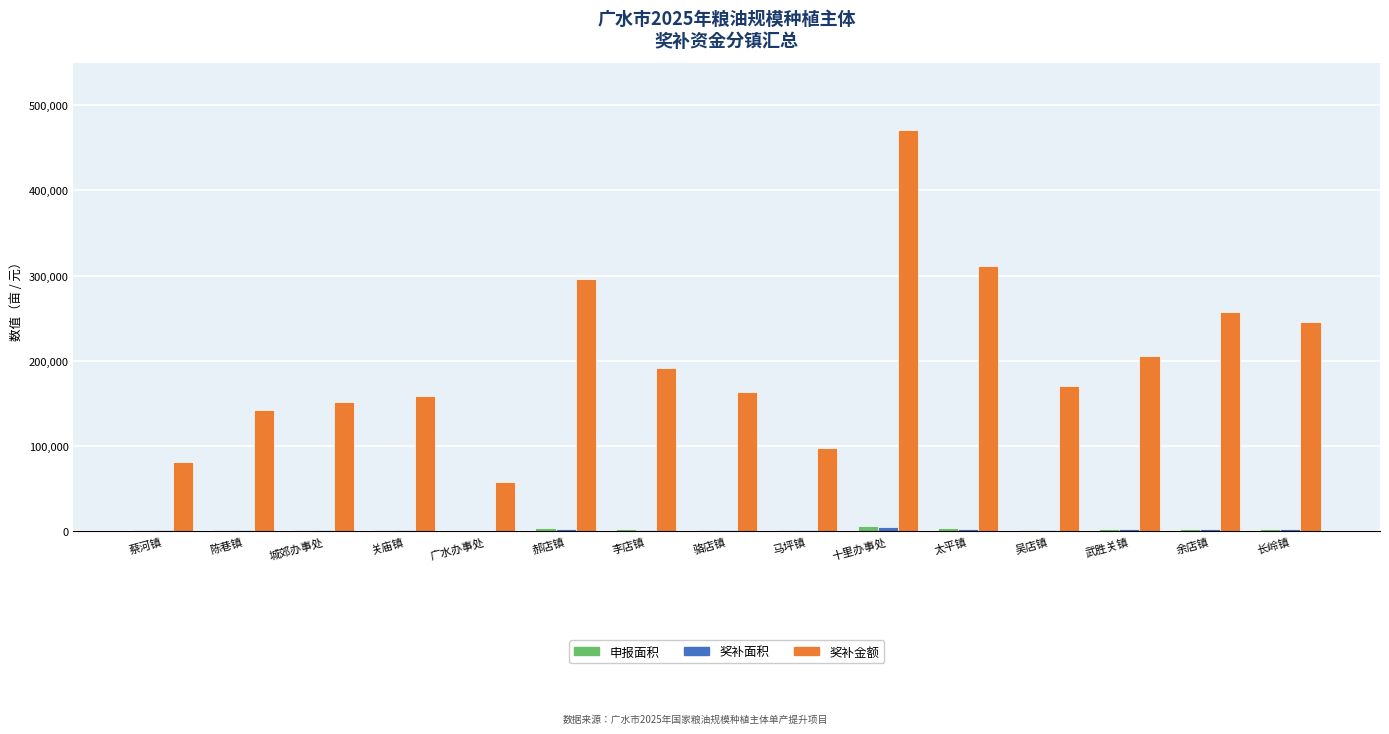

What is the greatest value displayed?

471300